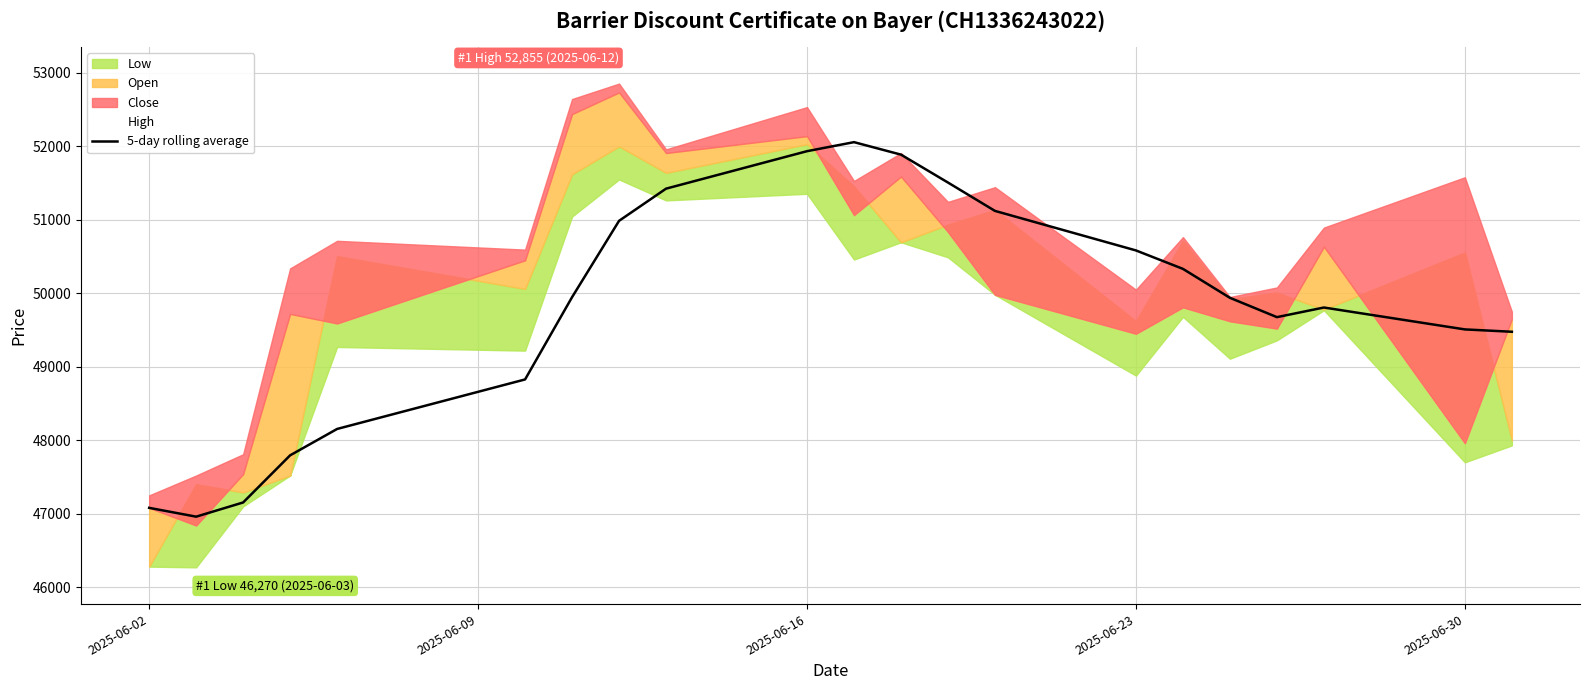

What is the highest value of the 5-day rolling average series?

52058.0